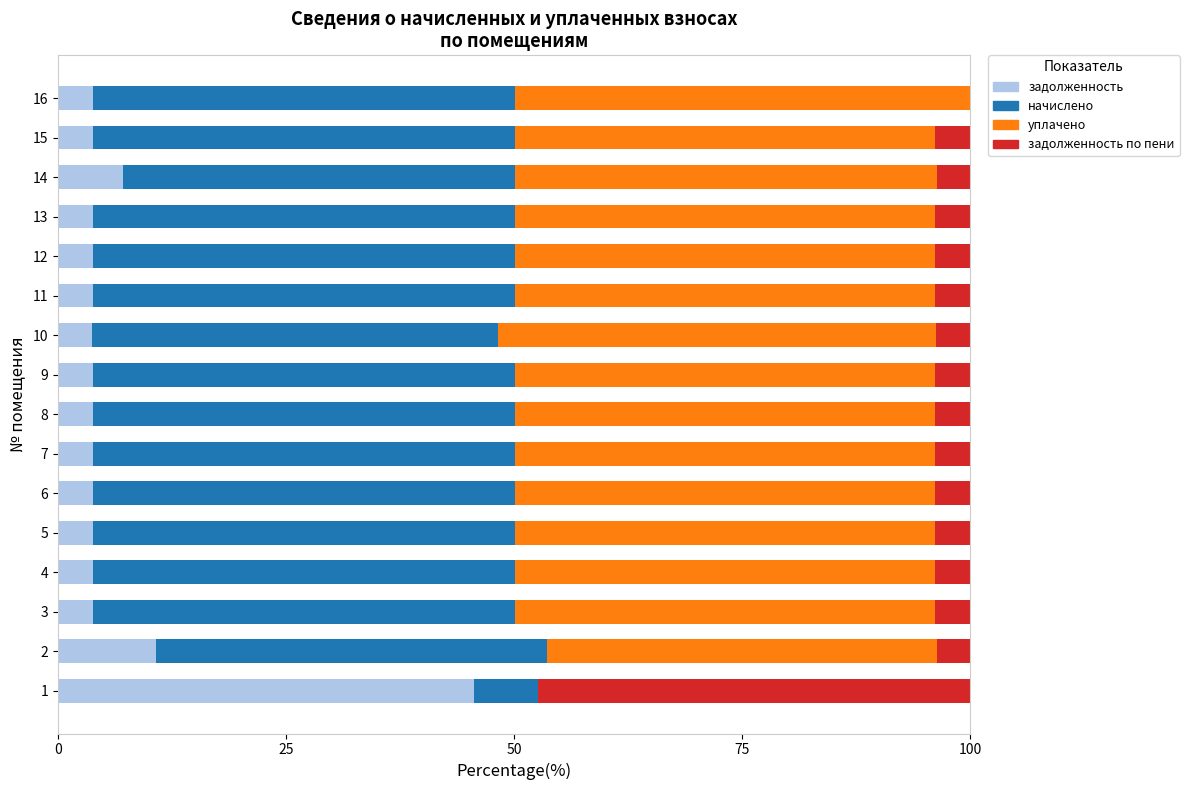

What is the total value across all series at 10?

100.0